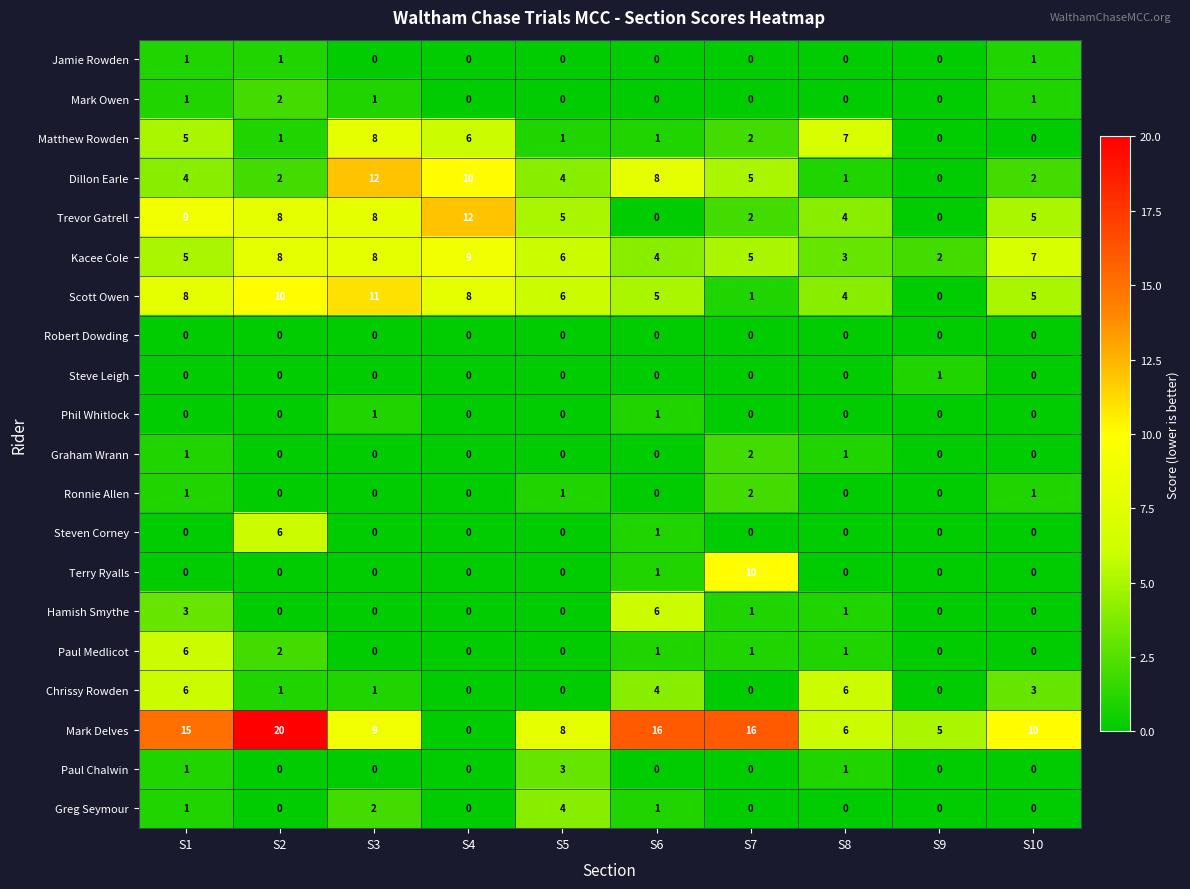

At which category is the sum across all series the highest?

S1